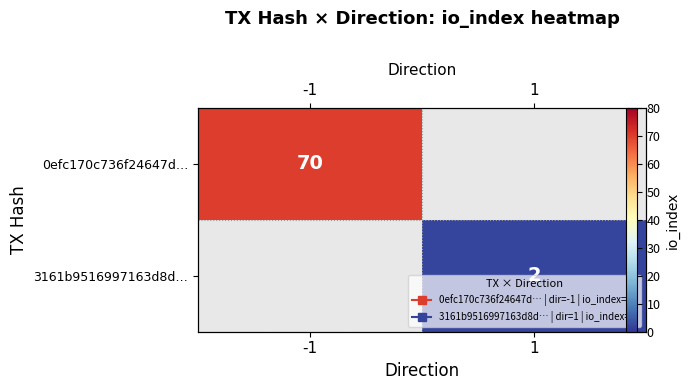

Rank the series by their maximum value, from highest to lowest.

0efc170c736f24647d…, 3161b9516997163d8d…